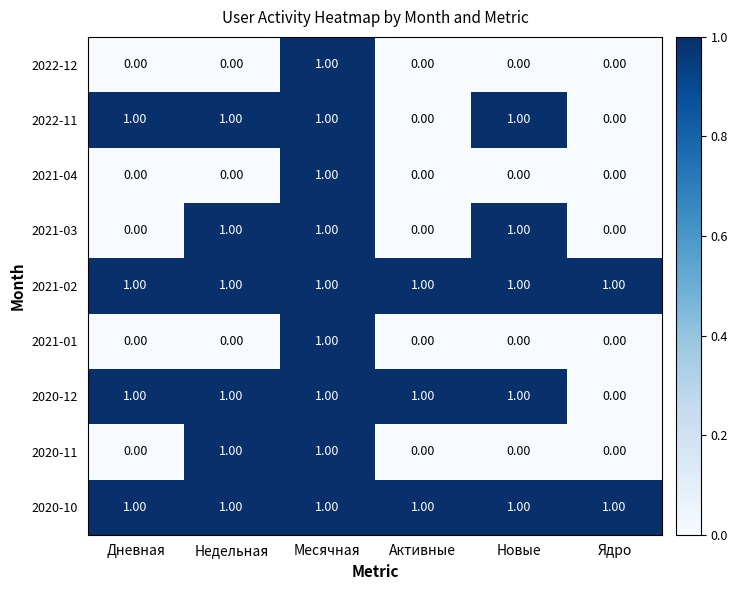

What is the maximum value shown in the chart?

1